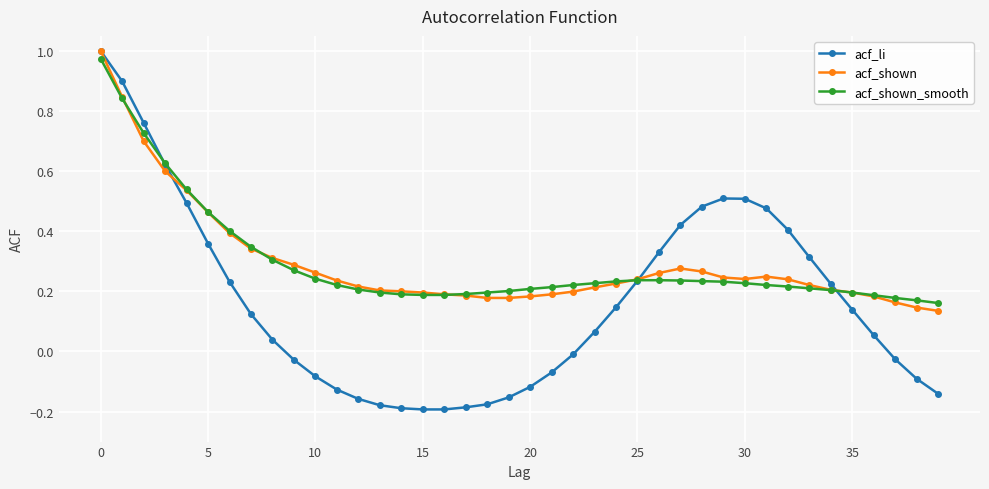

True or false: acf_shown has more than 0 interior local peaks.

True